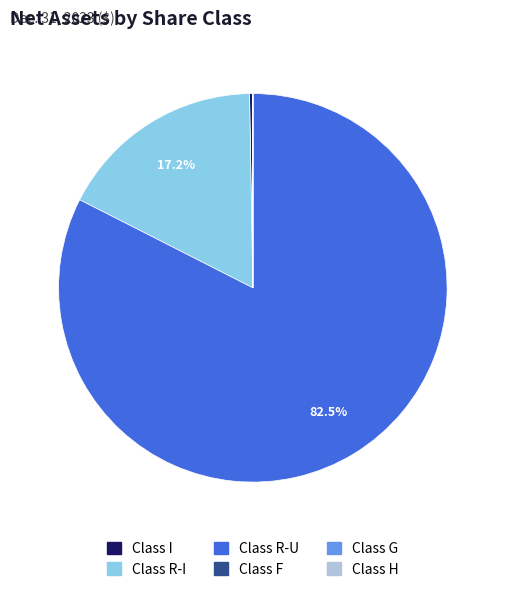

What percentage is NOT represented by Class R-I?

82.8%